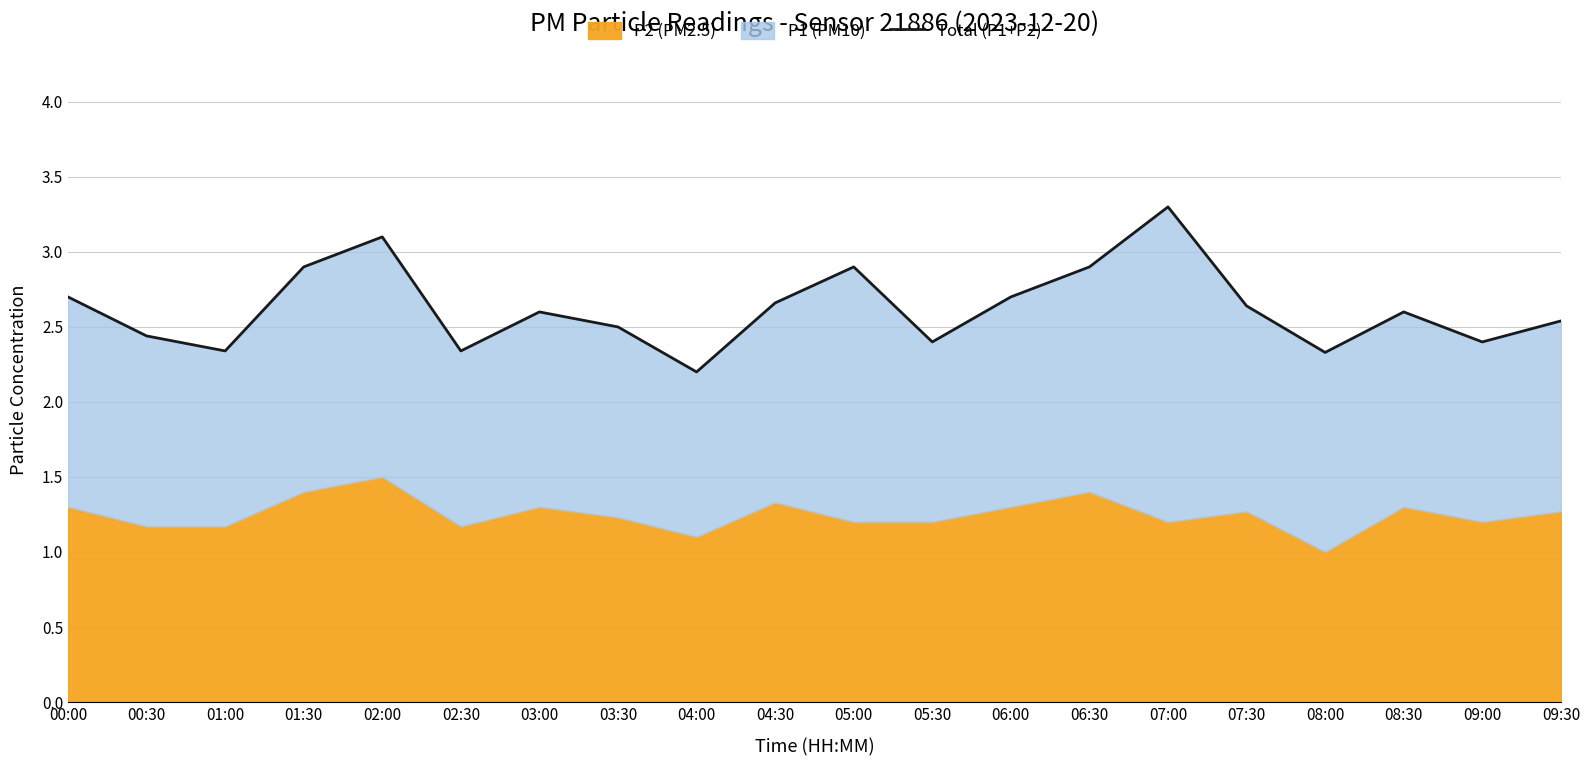

The chart shows a value of 1.1 at 05:30. True or false?

False